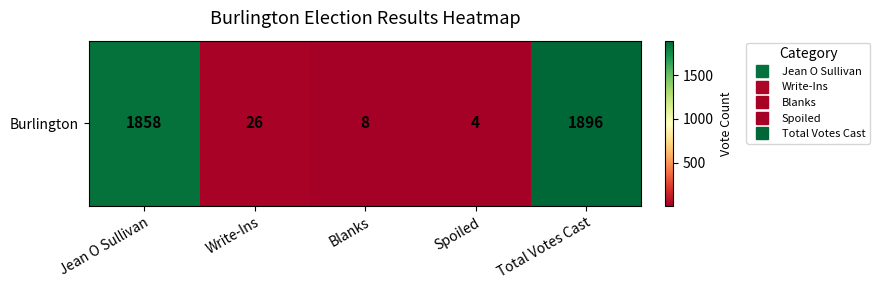

What is the smallest value displayed?

4